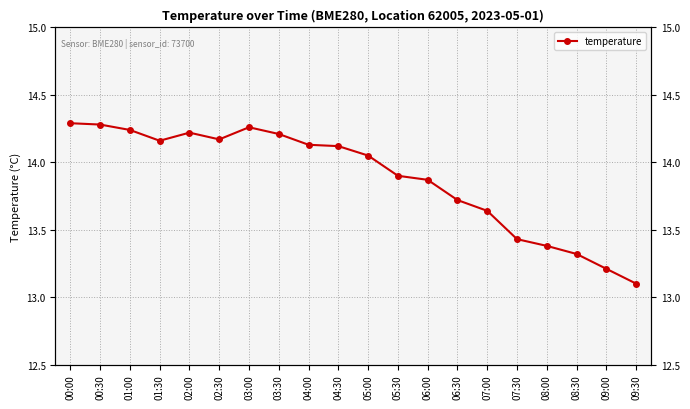

What is the difference between the values at 05:00 and 00:00?

0.2